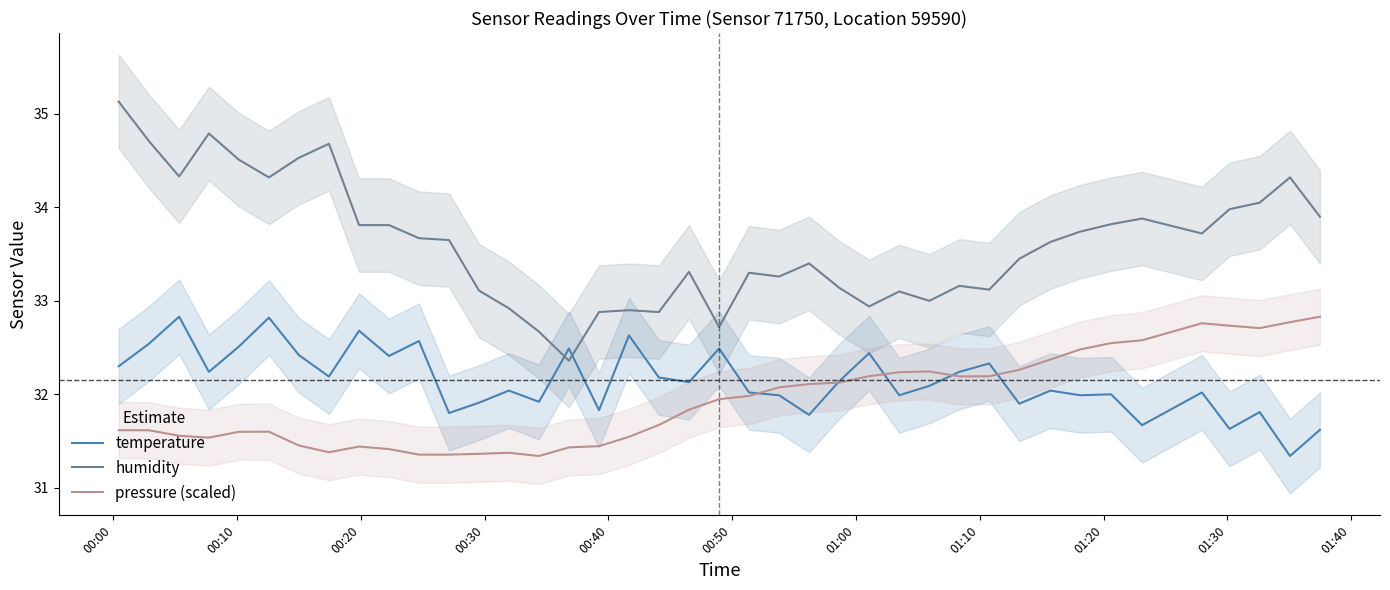

True or false: pressure (scaled) and humidity intersect in this chart.

False